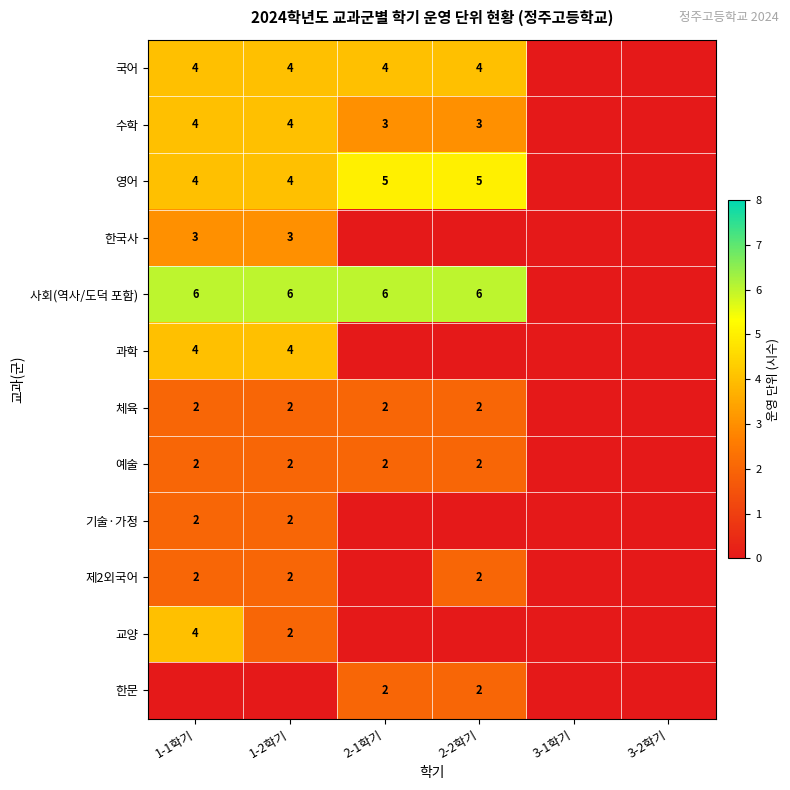

At which category does the chart reach its peak across all series?

1-1학기